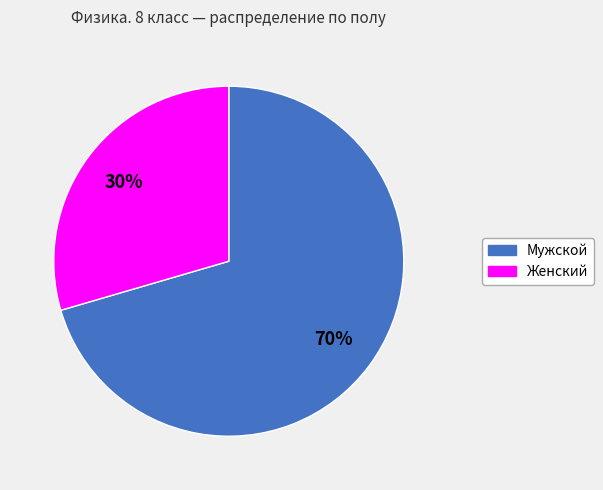

Is there any slice that represents more than half of the pie?

Yes